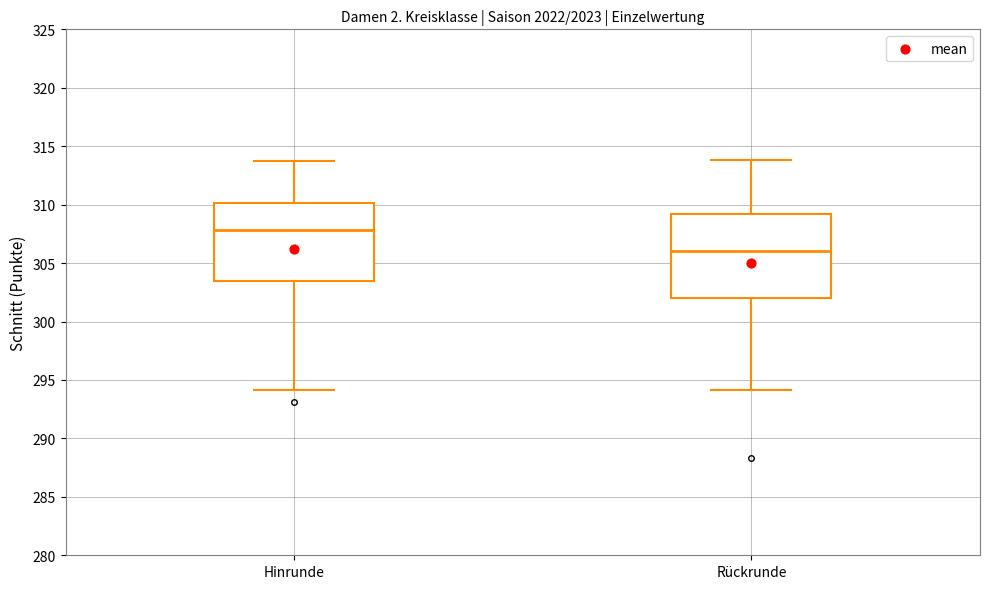

Reading left to right, transcribe this box plot: for each box, give where its median line is, the range the box spans, and where its two whiskers end, as read against the y-axis. The values are not printed on the chart, so give them approximately, as read against the axis.

Hinrunde: median 308.0, box 303.5 to 310.0, whiskers 294.0 to 314.0
Rückrunde: median 306.0, box 302.0 to 309.0, whiskers 294.0 to 314.0